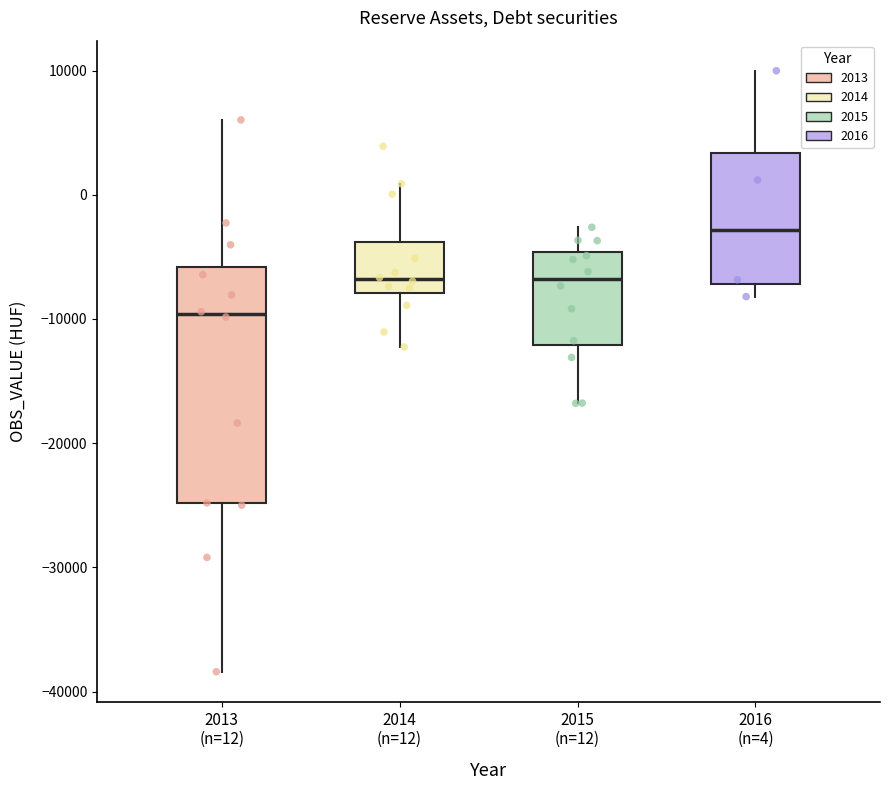

Comparing the boxes themselves (not the whiskers), which one is the tallest?

2013 (n=12)